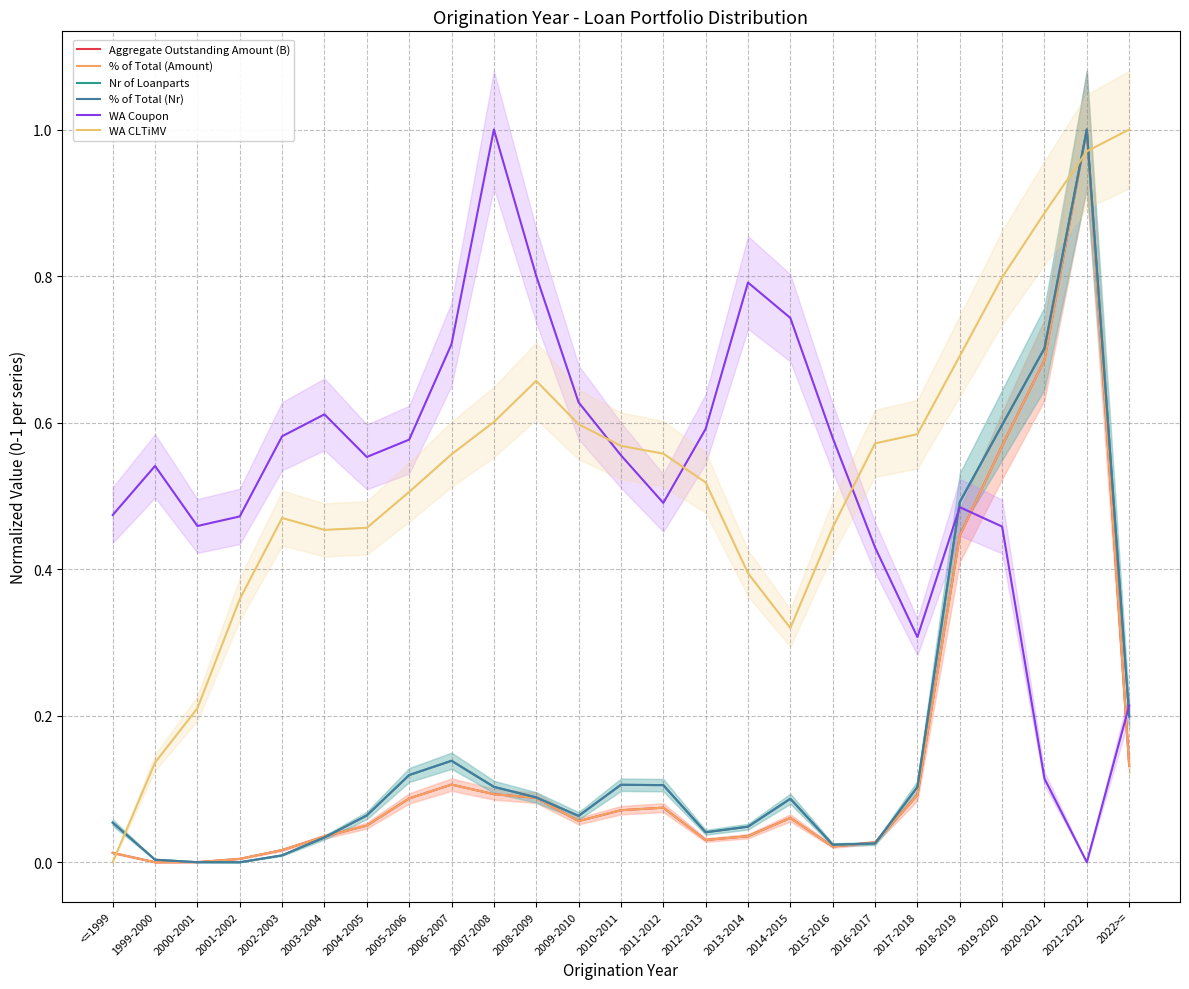

What is the average value of the % of Total (Nr) series?

0.2